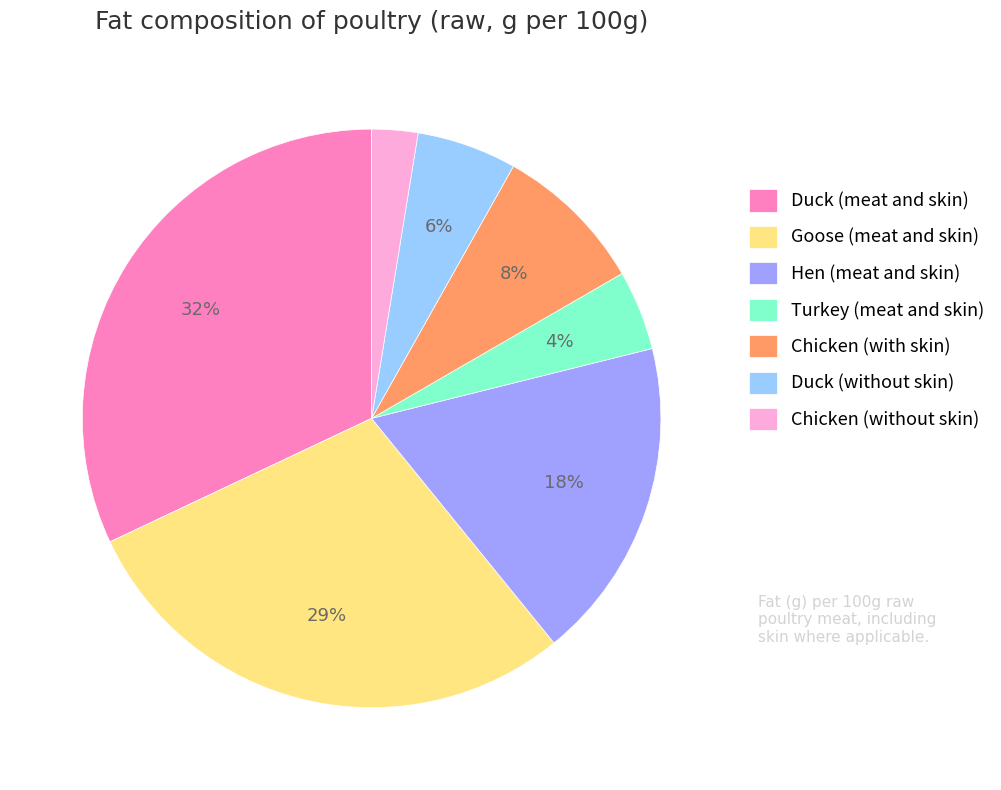

Which has a higher value, Turkey (meat and skin) or Duck (without skin)?

Duck (without skin)